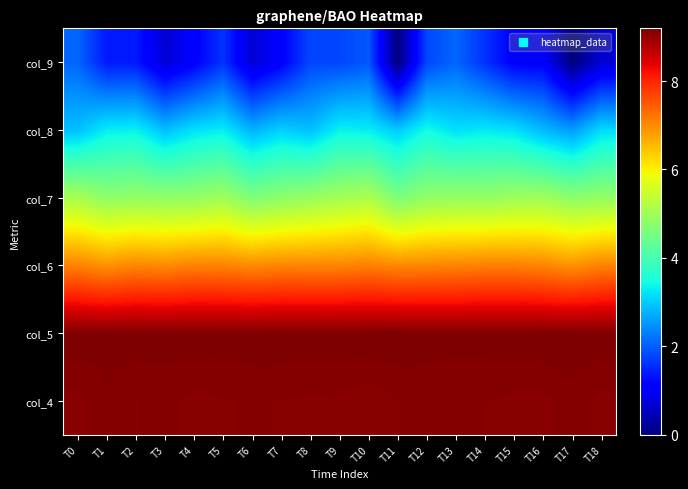

Reading left to right, extract all data points from this chart.

col_4: T0=9.1	T1=9.2	T2=9.1	T3=9.1	T4=9.1	T5=9.1	T6=9.1	T7=9.1	T8=9.1	T9=9.1	T10=9.1	T11=9.1	T12=9.1	T13=9.1	T14=9.1	T15=9.1	T16=9.1	T17=9.1	T18=9.1
col_5: T0=9.2	T1=9.2	T2=9.2	T3=9.2	T4=9.2	T5=9.2	T6=9.2	T7=9.2	T8=9.2	T9=9.2	T10=9.2	T11=9.2	T12=9.2	T13=9.2	T14=9.2	T15=9.2	T16=9.2	T17=9.2	T18=9.2
col_6: T0=7.1	T1=6.9	T2=7.1	T3=7.0	T4=7.1	T5=7.1	T6=7.0	T7=7.1	T8=7.1	T9=7.1	T10=7.1	T11=7.0	T12=7.1	T13=7.1	T14=7.1	T15=7.1	T16=7.1	T17=6.9	T18=7.1
col_7: T0=5.1	T1=4.8	T2=4.9	T3=4.8	T4=4.9	T5=5.0	T6=4.7	T7=4.8	T8=4.9	T9=5.0	T10=5.2	T11=4.6	T12=4.9	T13=4.9	T14=4.9	T15=5.0	T16=5.0	T17=4.8	T18=4.9
col_8: T0=2.9	T1=3.3	T2=3.3	T3=2.9	T4=3.2	T5=3.3	T6=2.8	T7=3.0	T8=2.9	T9=3.3	T10=3.3	T11=3.0	T12=3.4	T13=3.2	T14=3.3	T15=3.2	T16=2.8	T17=2.6	T18=3.1
col_9: T0=2.1	T1=1.4	T2=1.4	T3=0.7	T4=1.1	T5=1.6	T6=0.7	T7=1.1	T8=1.8	T9=1.8	T10=1.9	T11=0.0	T12=1.8	T13=2.1	T14=1.6	T15=1.1	T16=1.1	T17=0.0	T18=0.7